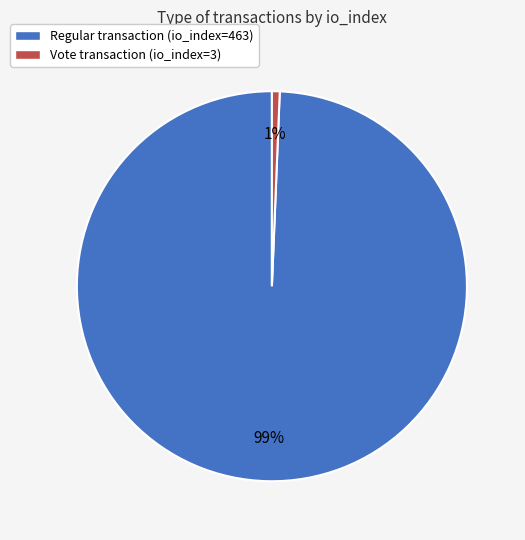

How many slices are in this pie chart?

2